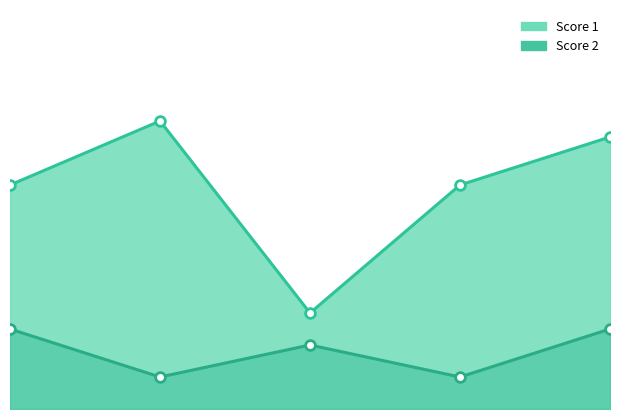

Between 2 and 5, which series saw the biggest shift?

Score 2